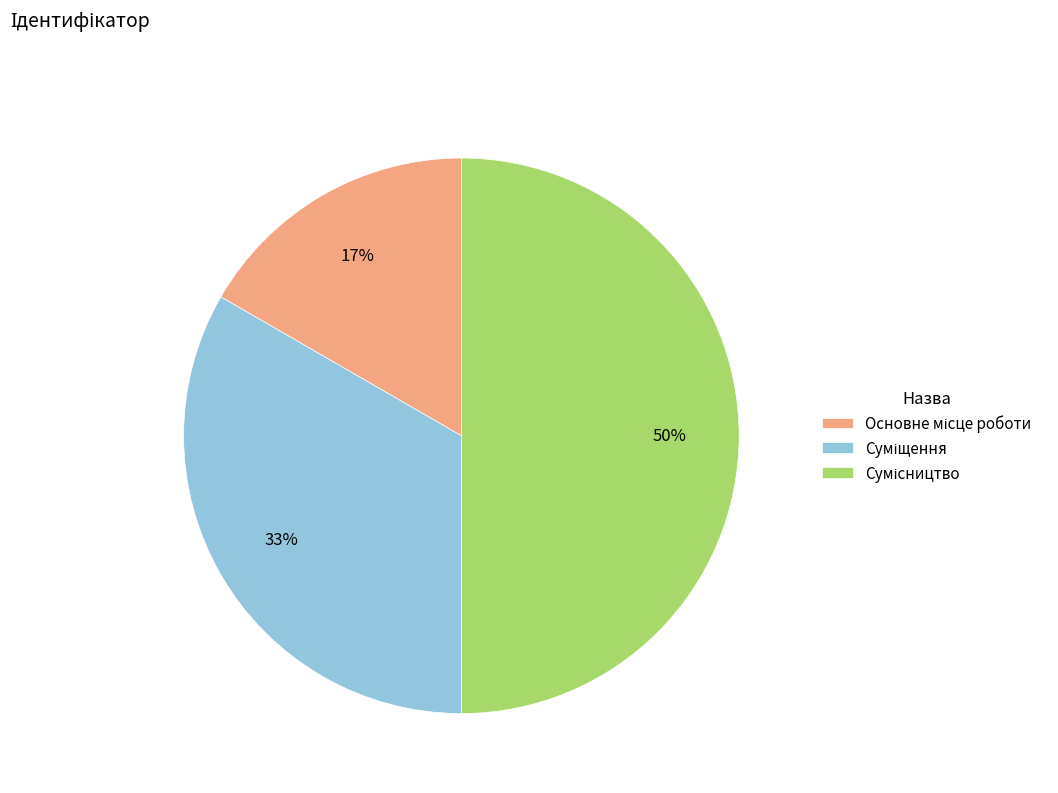

To the nearest percent, what is the average slice percentage?

33%